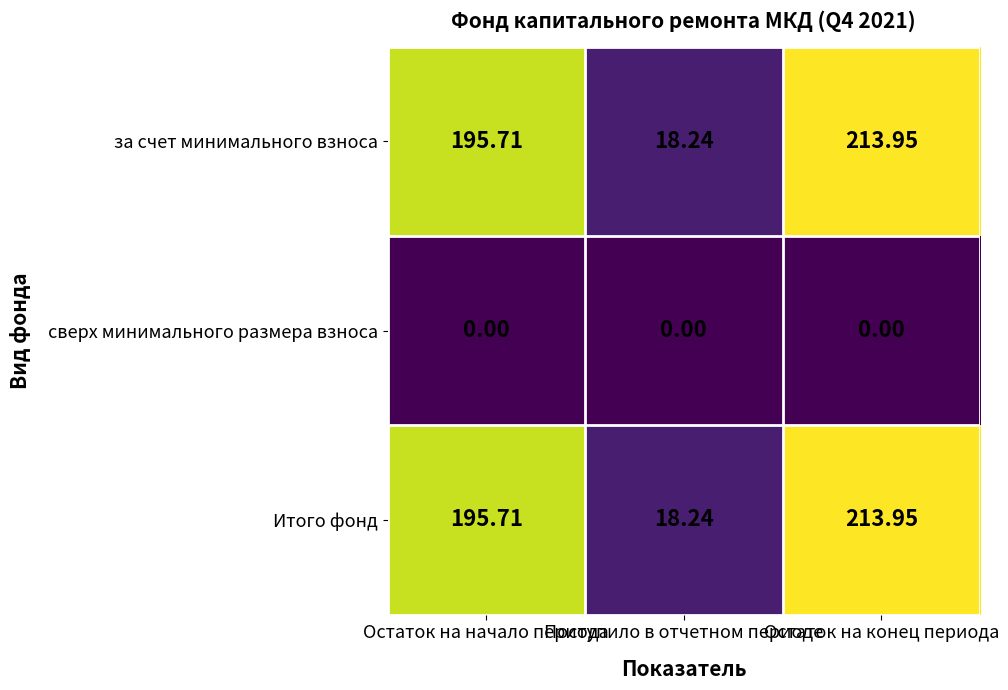

At how many categories does at least one series exceed 207?

1